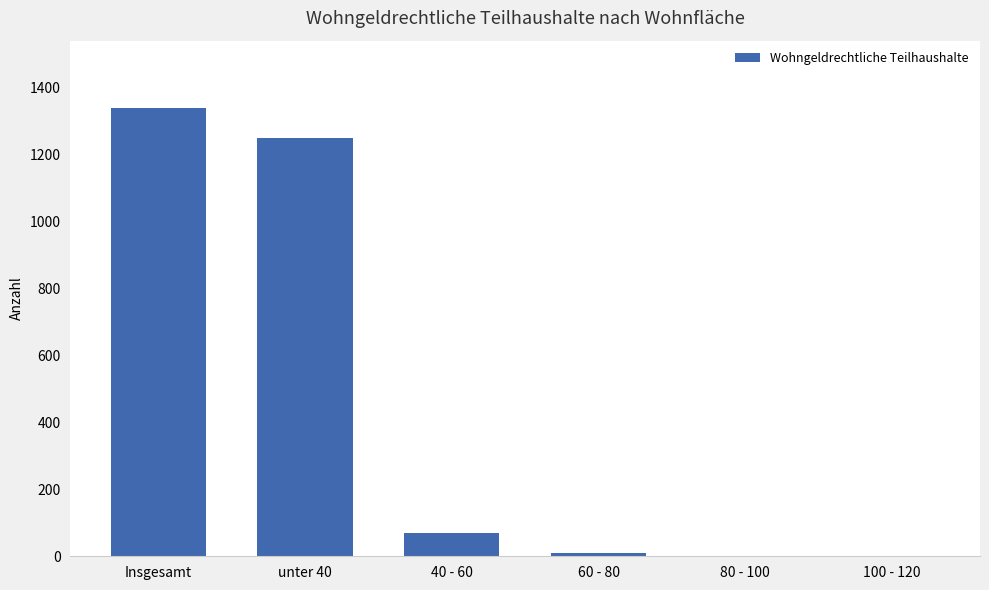

What is the sum of all values?

2670